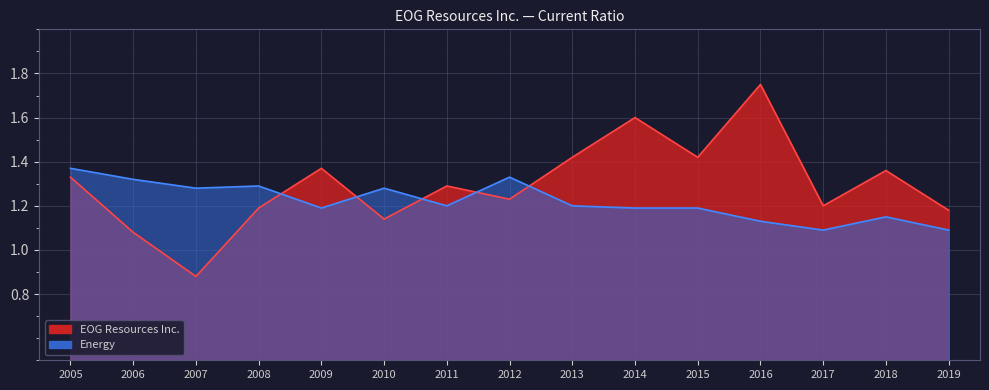

What is the value of the EOG Resources Inc. point at the 1st from the left?

1.3